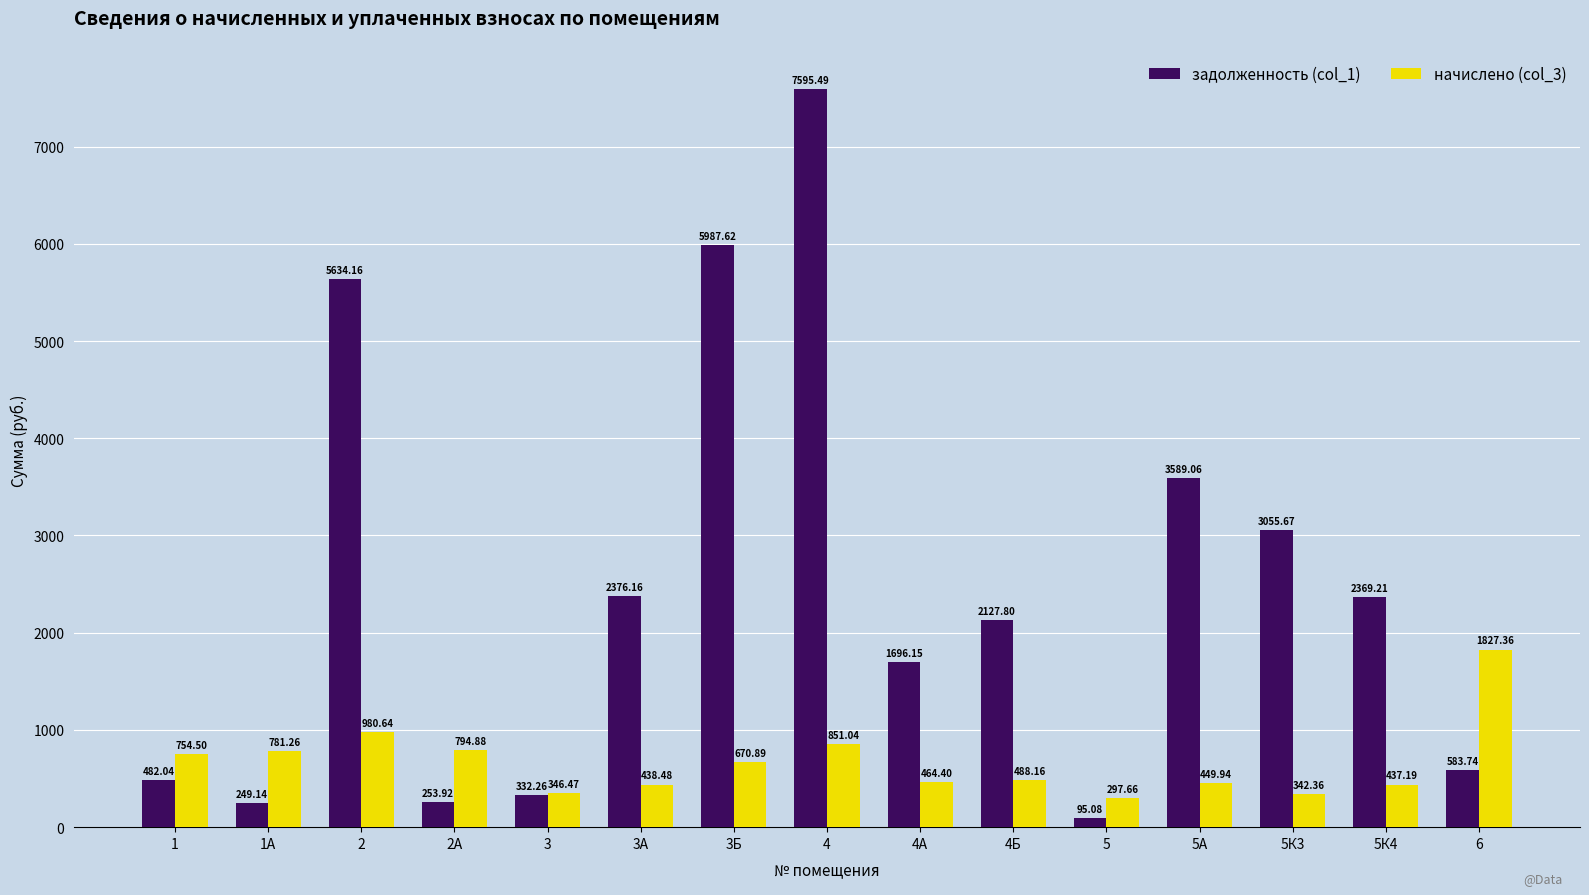

What is the value of the начислено (col_3) bar at the 11th from the left?

297.7